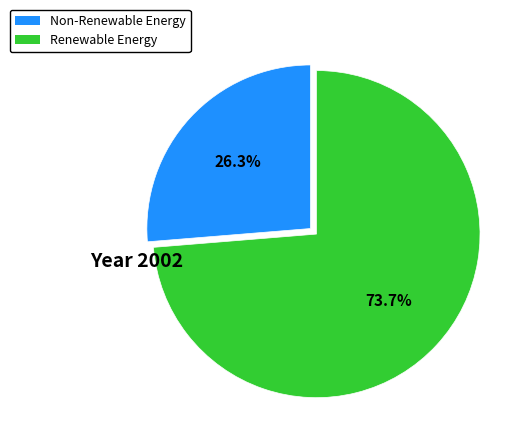

Does any single category account for the majority?

Yes